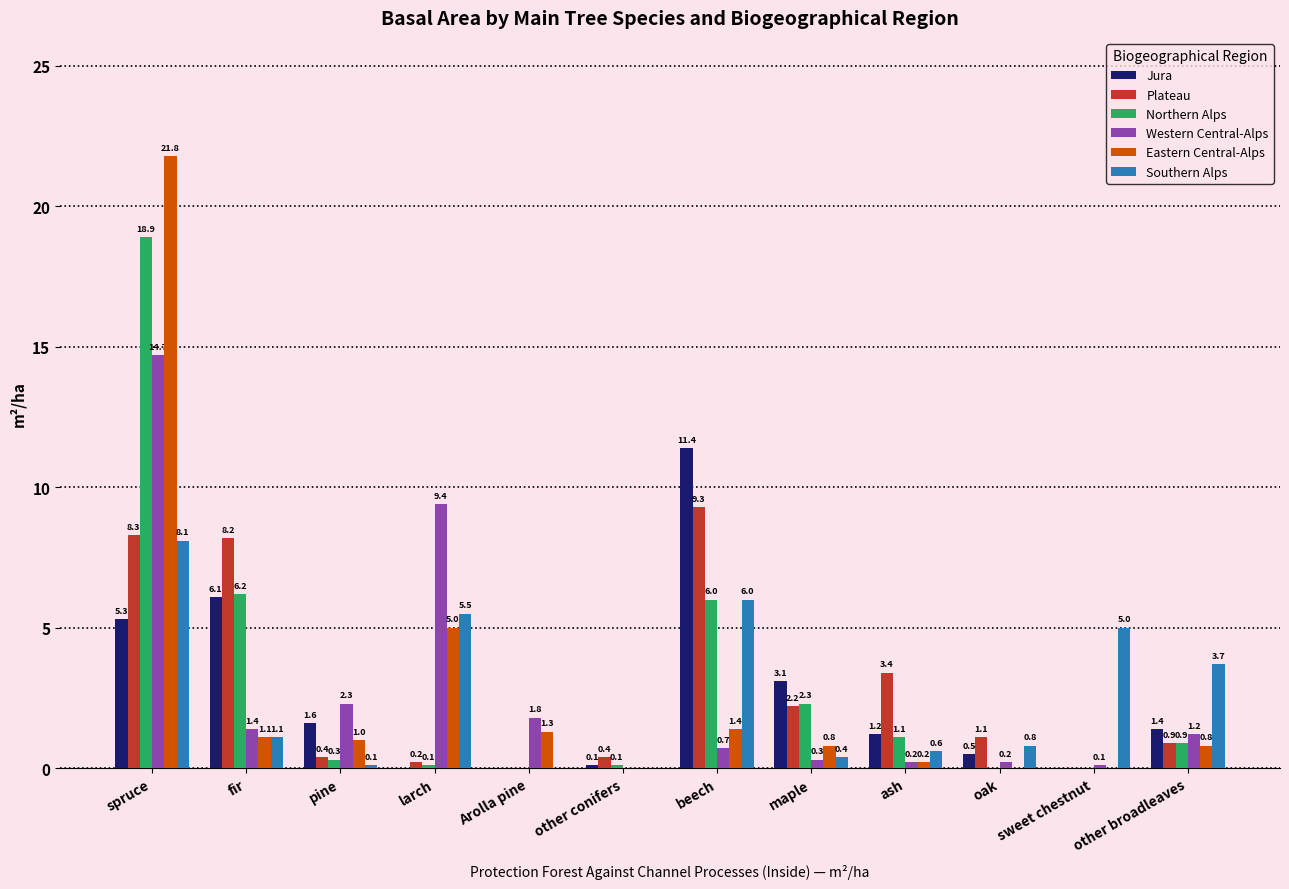

Which series has the largest total across all categories?

Northern Alps